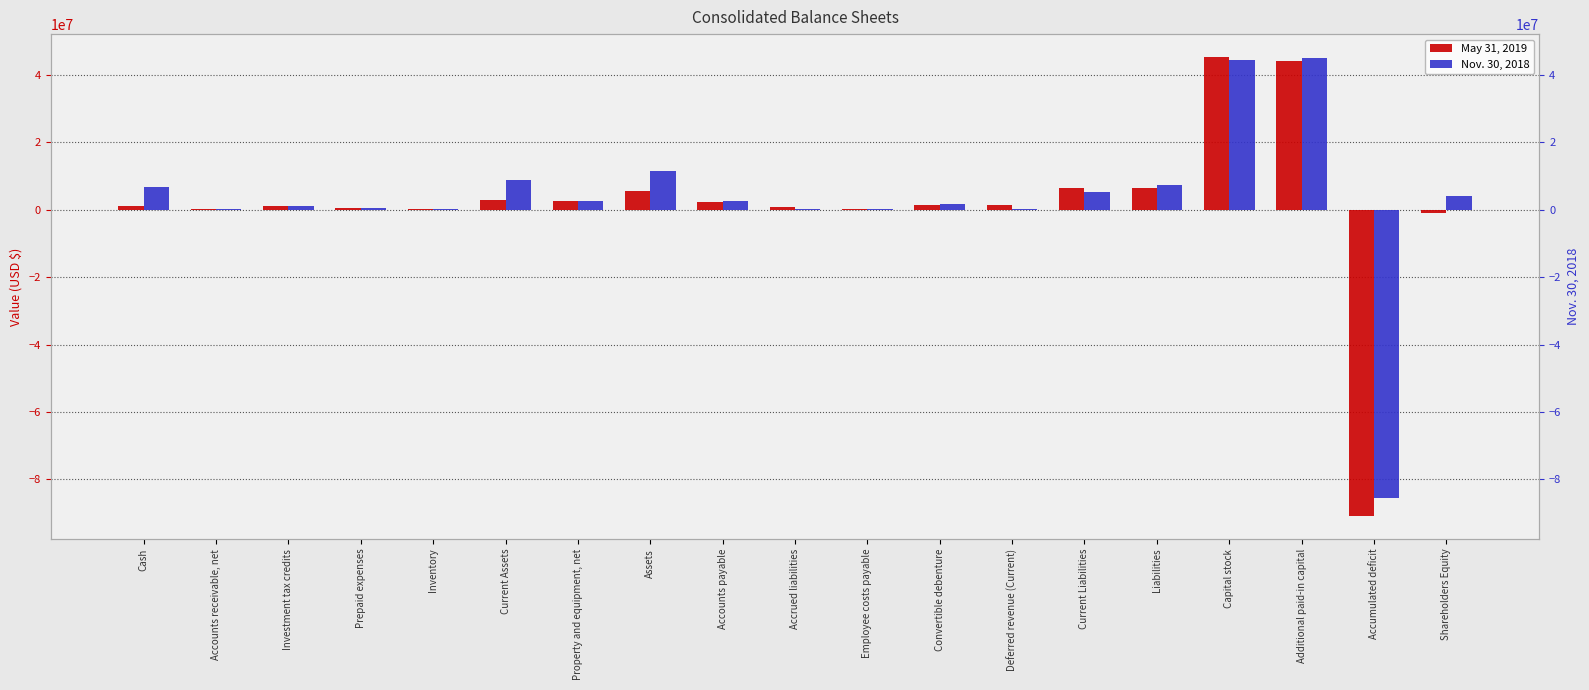

At which label does Nov. 30, 2018 reach its peak?

Additional paid-in capital